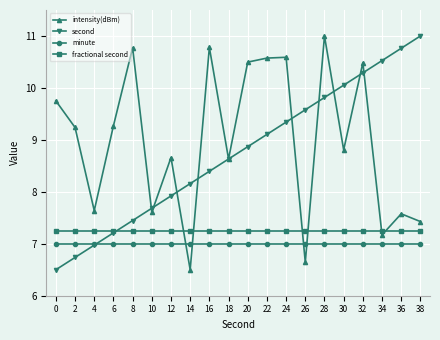

Rank the series at 16 from highest to lowest value.

intensity(dBm), second, fractional second, minute